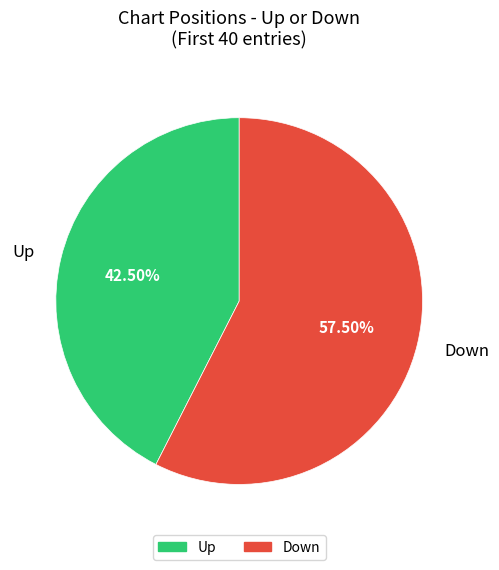

To the nearest percent, what is the average slice percentage?

50%